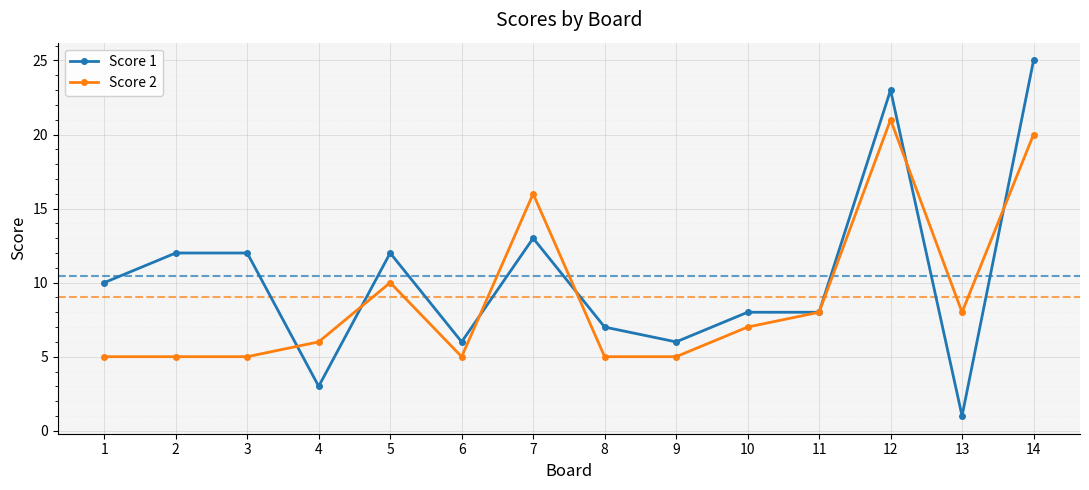

Rank the series by their maximum value, from lowest to highest.

Score 2, Score 1